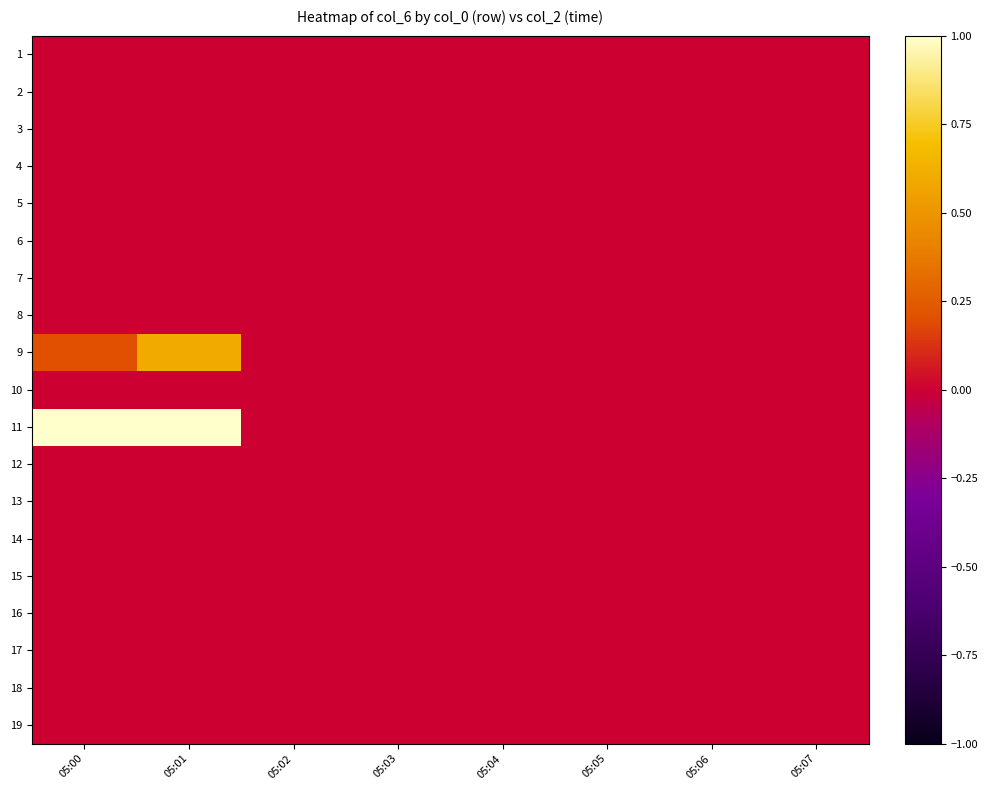

Reading left to right, list all the values displayed in this chart.

1: 05:00=0.0	05:01=0.0	05:02=0.0	05:03=0.0	05:04=0.0	05:05=0.0	05:06=0.0	05:07=0.0
2: 05:00=0.0	05:01=0.0	05:02=0.0	05:03=0.0	05:04=0.0	05:05=0.0	05:06=0.0	05:07=0.0
3: 05:00=0.0	05:01=0.0	05:02=0.0	05:03=0.0	05:04=0.0	05:05=0.0	05:06=0.0	05:07=0.0
4: 05:00=0.0	05:01=0.0	05:02=0.0	05:03=0.0	05:04=0.0	05:05=0.0	05:06=0.0	05:07=0.0
5: 05:00=0.0	05:01=0.0	05:02=0.0	05:03=0.0	05:04=0.0	05:05=0.0	05:06=0.0	05:07=0.0
6: 05:00=0.0	05:01=0.0	05:02=0.0	05:03=0.0	05:04=0.0	05:05=0.0	05:06=0.0	05:07=0.0
7: 05:00=0.0	05:01=0.0	05:02=0.0	05:03=0.0	05:04=0.0	05:05=0.0	05:06=0.0	05:07=0.0
8: 05:00=0.0	05:01=0.0	05:02=0.0	05:03=0.0	05:04=0.0	05:05=0.0	05:06=0.0	05:07=0.0
9: 05:00=0.2	05:01=0.6	05:02=0.0	05:03=0.0	05:04=0.0	05:05=0.0	05:06=0.0	05:07=0.0
10: 05:00=0.0	05:01=0.0	05:02=0.0	05:03=0.0	05:04=0.0	05:05=0.0	05:06=0.0	05:07=0.0
11: 05:00=1.0	05:01=1.0	05:02=0.0	05:03=0.0	05:04=0.0	05:05=0.0	05:06=0.0	05:07=0.0
12: 05:00=0.0	05:01=0.0	05:02=0.0	05:03=0.0	05:04=0.0	05:05=0.0	05:06=0.0	05:07=0.0
13: 05:00=0.0	05:01=0.0	05:02=0.0	05:03=0.0	05:04=0.0	05:05=0.0	05:06=0.0	05:07=0.0
14: 05:00=0.0	05:01=0.0	05:02=0.0	05:03=0.0	05:04=0.0	05:05=0.0	05:06=0.0	05:07=0.0
15: 05:00=0.0	05:01=0.0	05:02=0.0	05:03=0.0	05:04=0.0	05:05=0.0	05:06=0.0	05:07=0.0
16: 05:00=0.0	05:01=0.0	05:02=0.0	05:03=0.0	05:04=0.0	05:05=0.0	05:06=0.0	05:07=0.0
17: 05:00=0.0	05:01=0.0	05:02=0.0	05:03=0.0	05:04=0.0	05:05=0.0	05:06=0.0	05:07=0.0
18: 05:00=0.0	05:01=0.0	05:02=0.0	05:03=0.0	05:04=0.0	05:05=0.0	05:06=0.0	05:07=0.0
19: 05:00=0.0	05:01=0.0	05:02=0.0	05:03=0.0	05:04=0.0	05:05=0.0	05:06=0.0	05:07=0.0